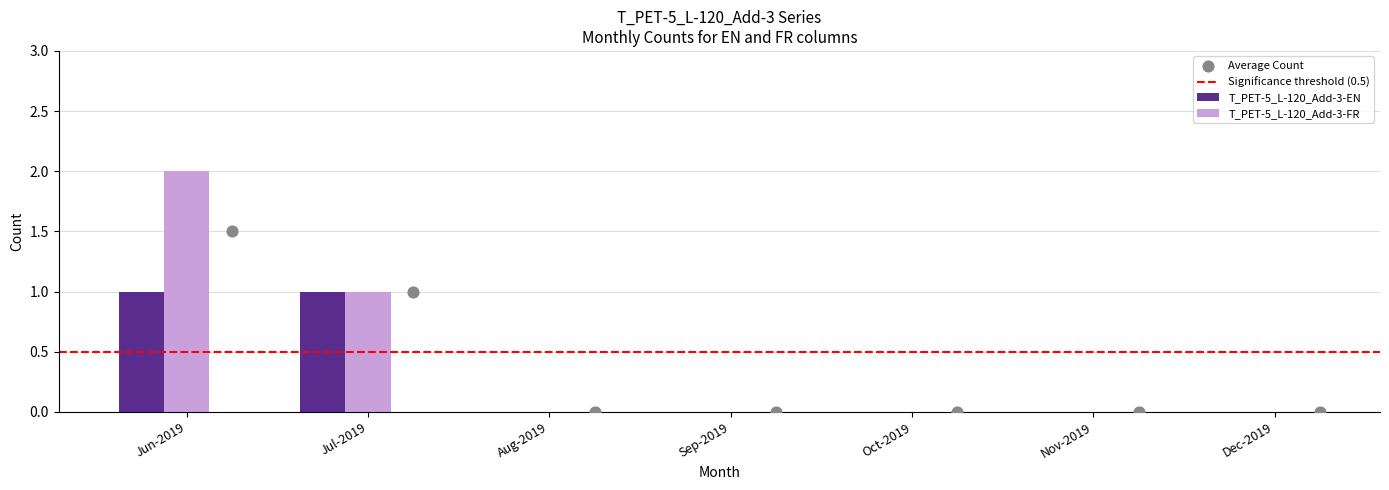

Which series reaches the minimum Y coordinate?

EN